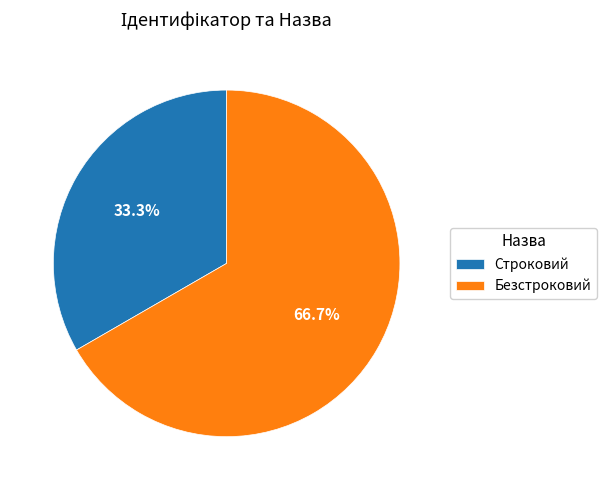

Which has a higher value, Безстроковий or Строковий?

Безстроковий